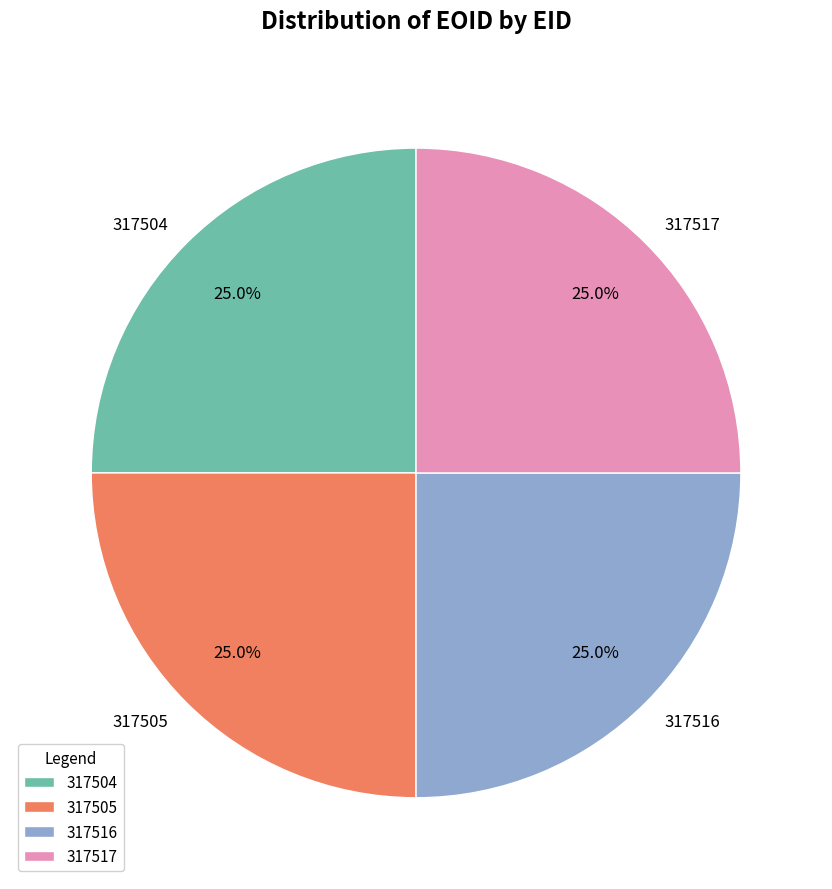

Does any single category account for the majority?

No